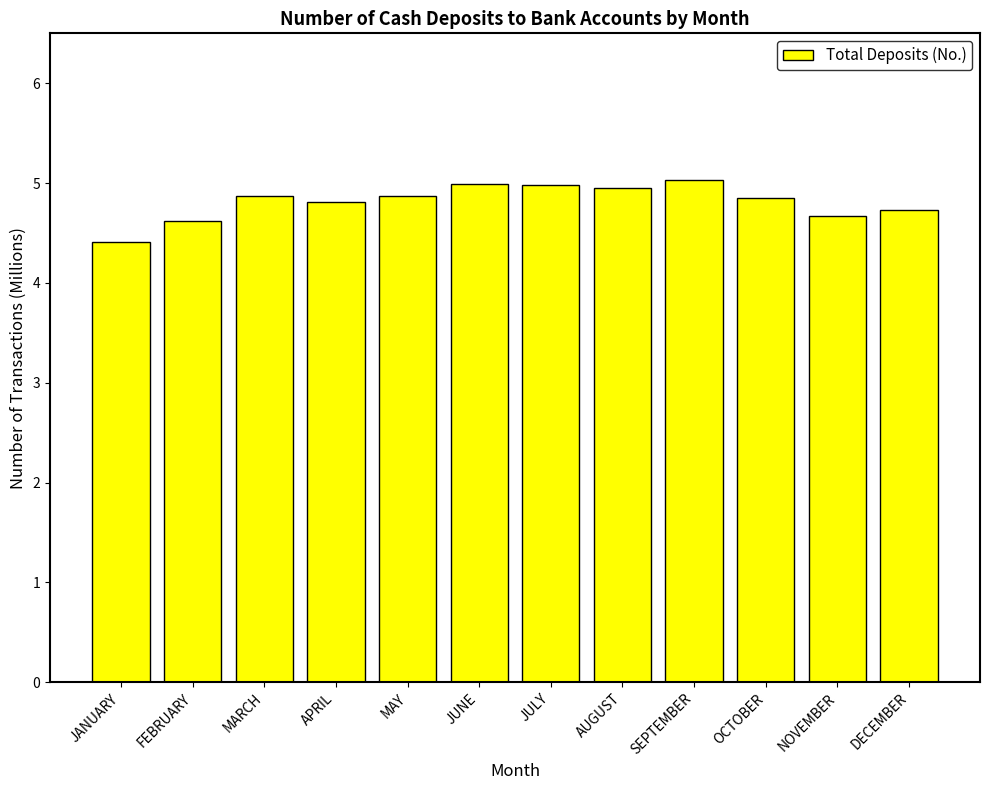

How many bars are there in total?

12